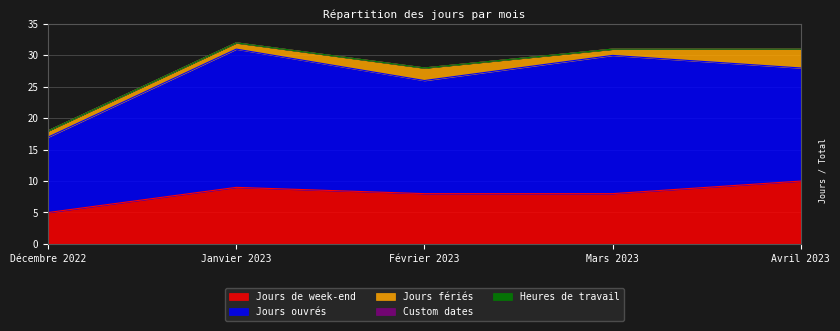

True or false: Jours fériés has a value of 3 at Avril 2023.

True